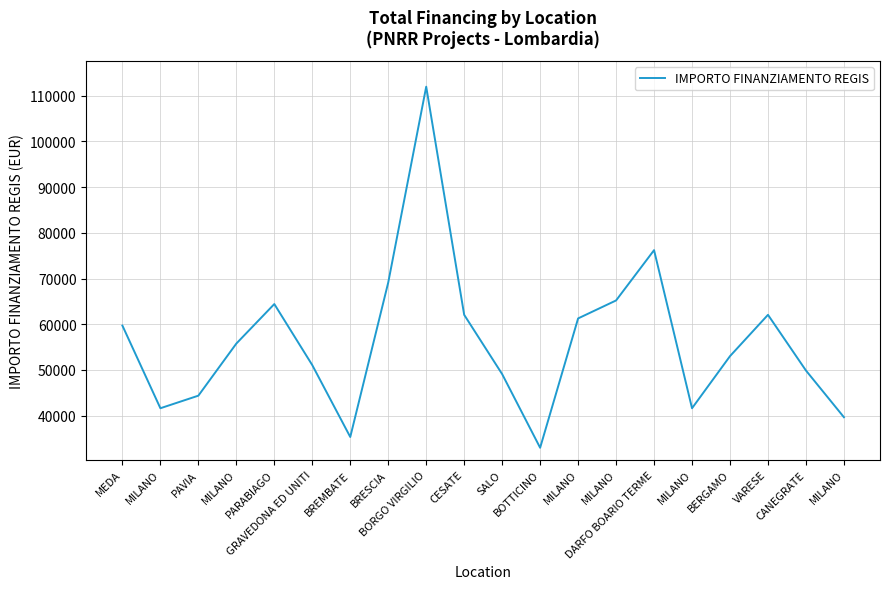

Reading right to left, extract all data points from this chart.

MILANO=39673.2	CANEGRATE=49886.1	VARESE=62063.0	BERGAMO=53028.5	MILANO=41637.2	DARFO BOARIO TERME=76203.9	MILANO=65205.4	MILANO=61277.4	BOTTICINO=32995.5	SALO=49100.5	CESATE=62063.0	BORGO VIRGILIO=111949.1	BRESCIA=69133.5	BREMBATE=35352.3	GRAVEDONA ED UNITI=51064.5	PARABIAGO=64419.8	MILANO=55778.1	PAVIA=44386.8	MILANO=41637.2	MEDA=59706.2